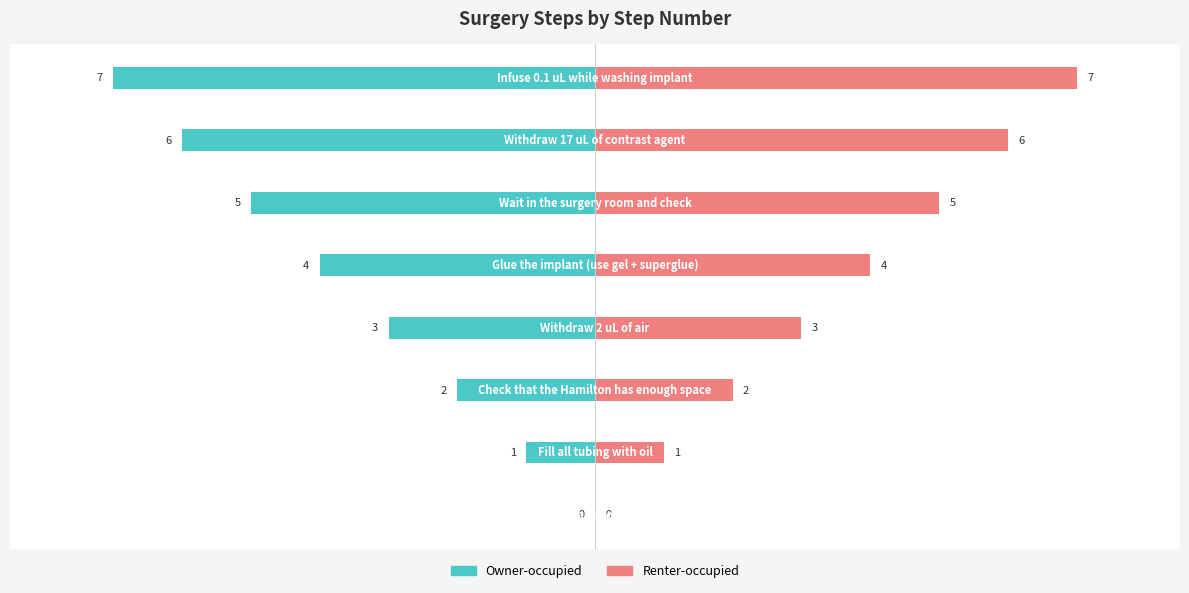

Rank the series by their maximum value, from lowest to highest.

Owner-occupied, Renter-occupied